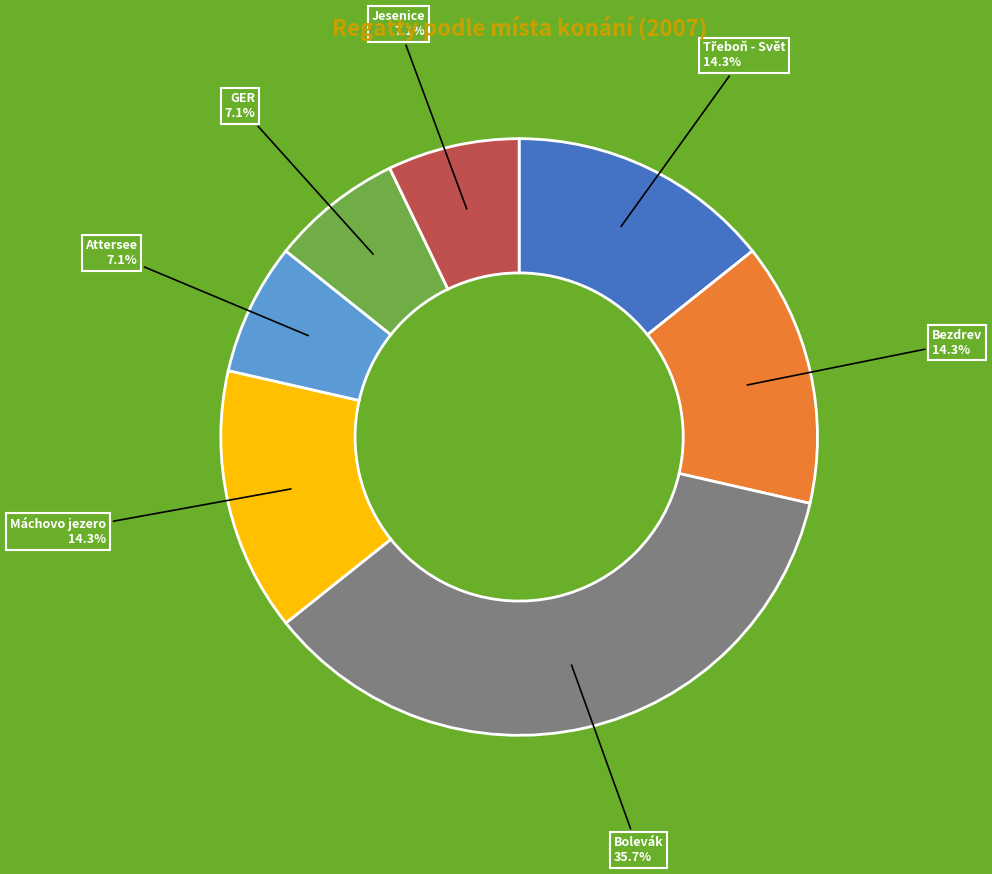

Does any single category account for the majority?

No